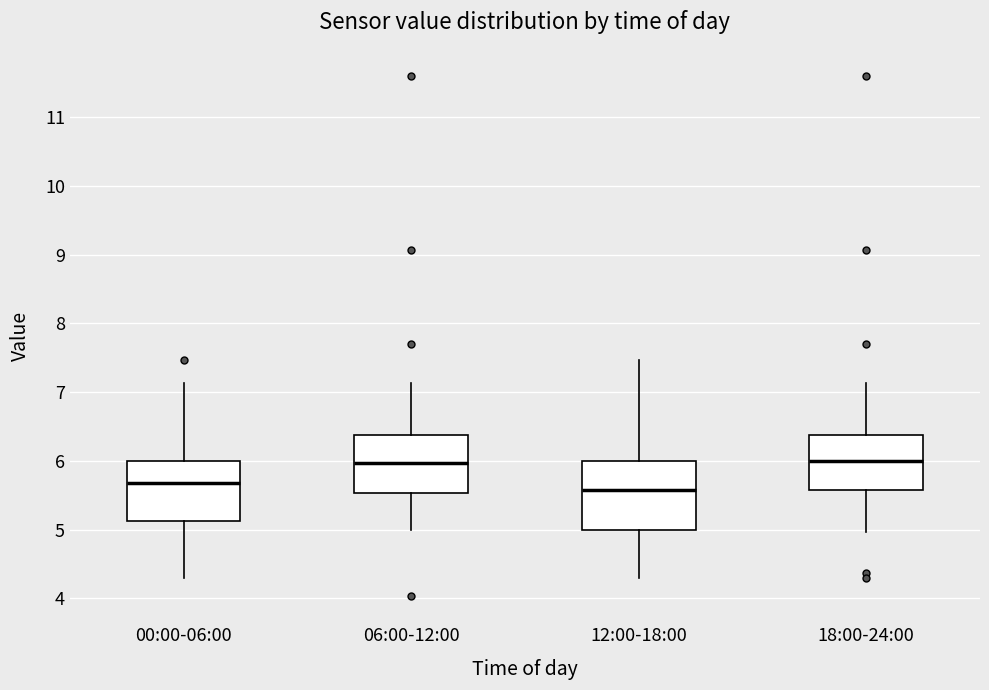

Reading left to right, read every box against the y-axis: the position of its median line, the range the box covers, and the ends of its whiskers. The values are not printed on the chart, so give them approximately, as read against the axis.

00:00-06:00: median 5.7, box 5.1 to 6.0, whiskers 4.3 to 7.1
06:00-12:00: median 6.0, box 5.5 to 6.4, whiskers 5.0 to 7.1
12:00-18:00: median 5.6, box 5.0 to 6.0, whiskers 4.3 to 7.5
18:00-24:00: median 6.0, box 5.6 to 6.4, whiskers 5.0 to 7.1